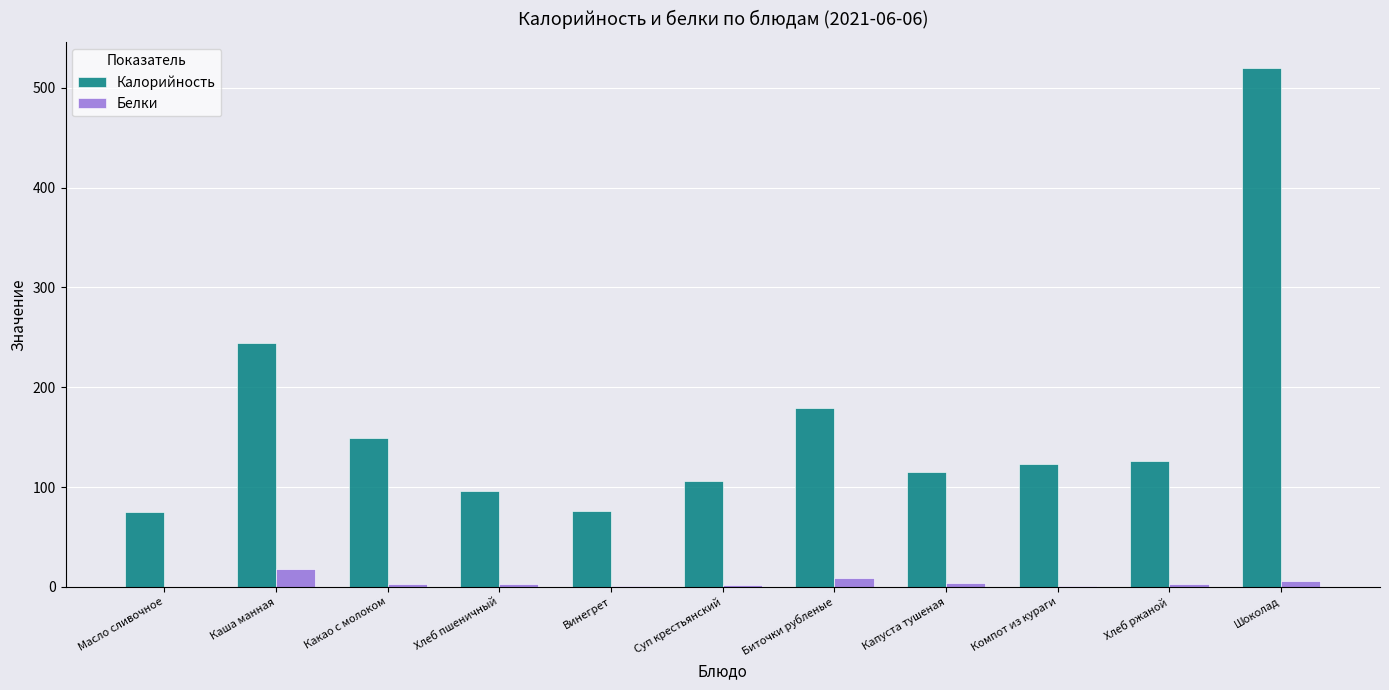

The Белки series shows 0.1 at Масло сливочное. True or false?

True